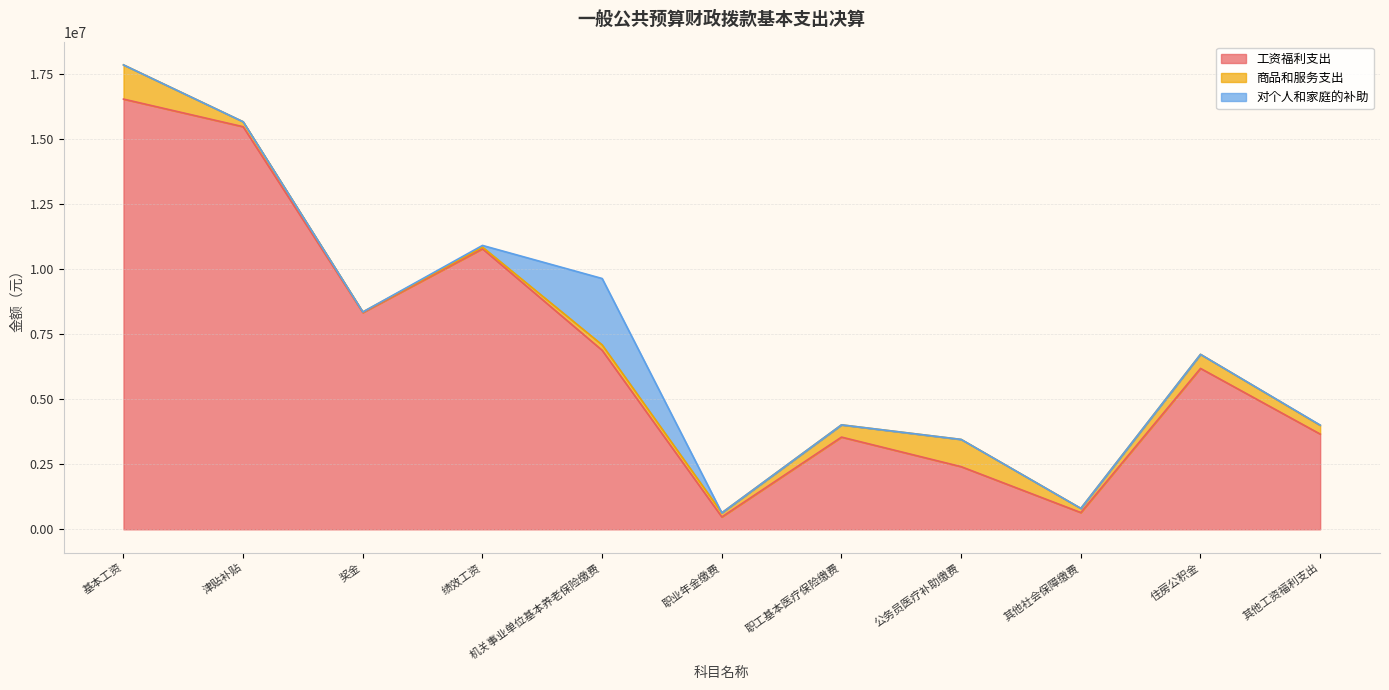

What is the sum of the 对个人和家庭的补助 values at 住房公积金 and 其他工资福利支出?

10000.0